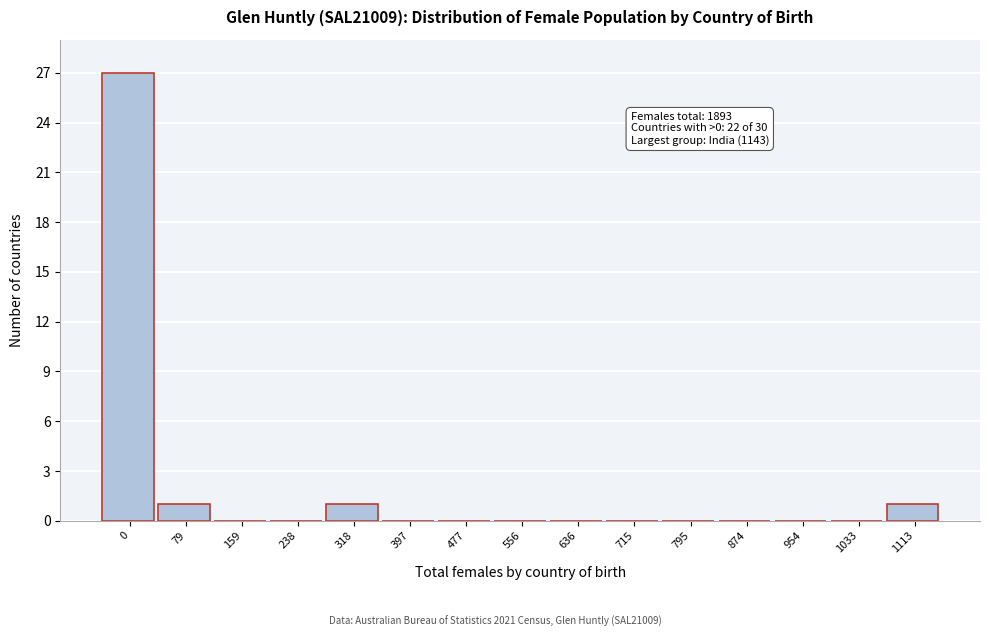

Reading left to right, transcribe all the data shown in this chart.

0=27	79=1	159=0	238=0	318=1	397=0	477=0	556=0	636=0	715=0	795=0	874=0	954=0	1033=0	1113=1